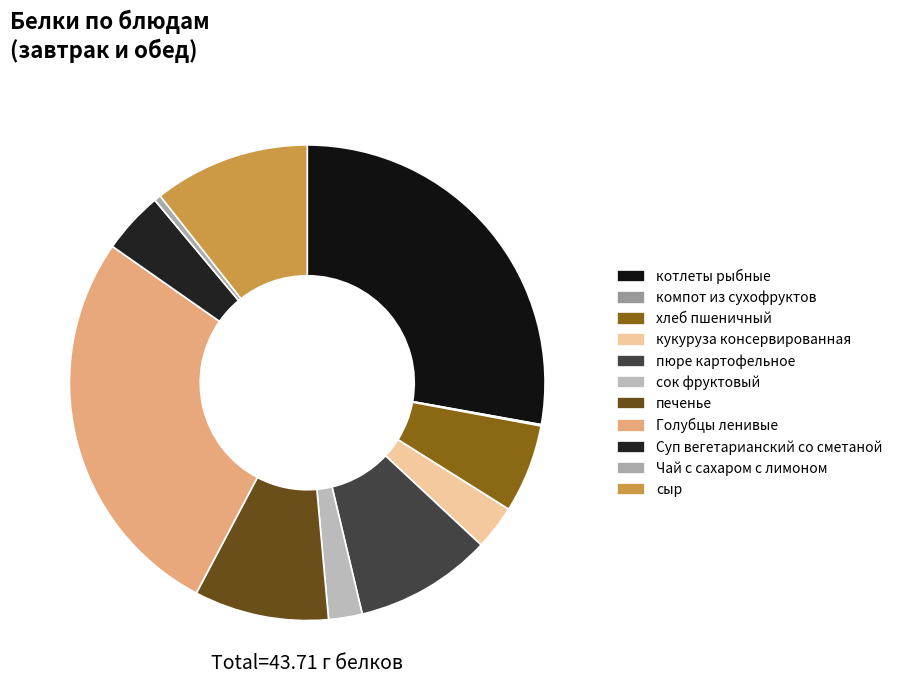

Do хлеб пшеничный and печенье together represent more than half of the pie?

No